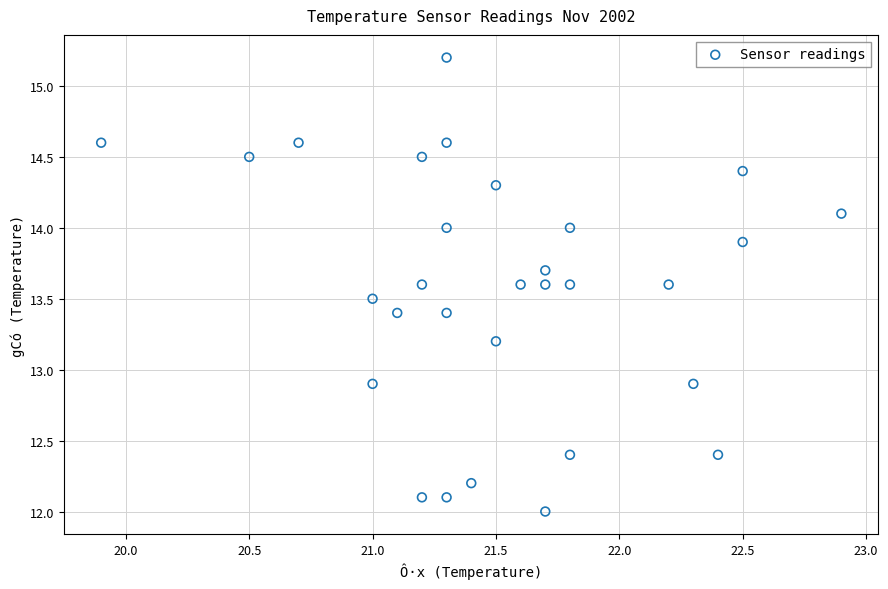

What is the range of X values (max minus min)?

3.0